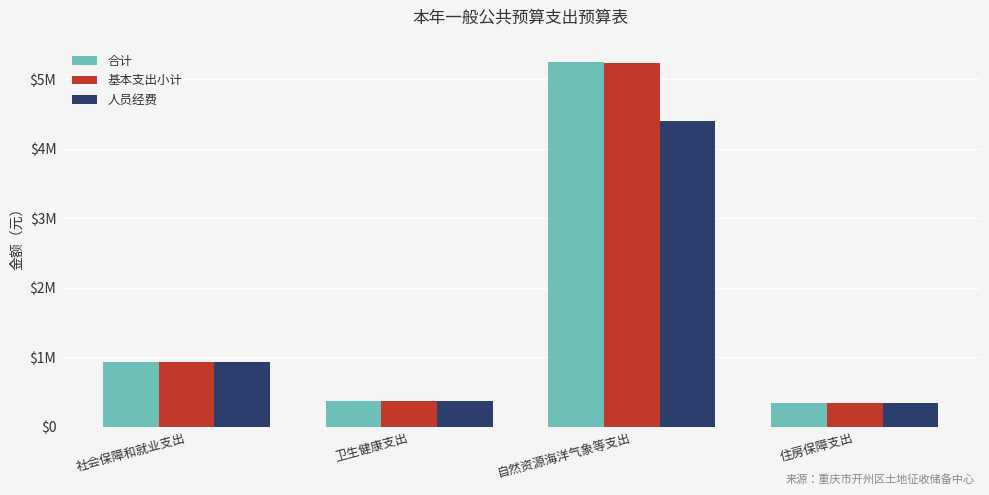

Reading left to right, list all the values displayed in this chart.

合计: 社会保障和就业支出=930125.1	卫生健康支出=373270.4	自然资源海洋气象等支出=5245268.0	住房保障支出=350062.6
基本支出小计: 社会保障和就业支出=930125.1	卫生健康支出=373270.4	自然资源海洋气象等支出=5237168.0	住房保障支出=350062.6
人员经费: 社会保障和就业支出=930125.1	卫生健康支出=373270.4	自然资源海洋气象等支出=4402188.0	住房保障支出=350062.6